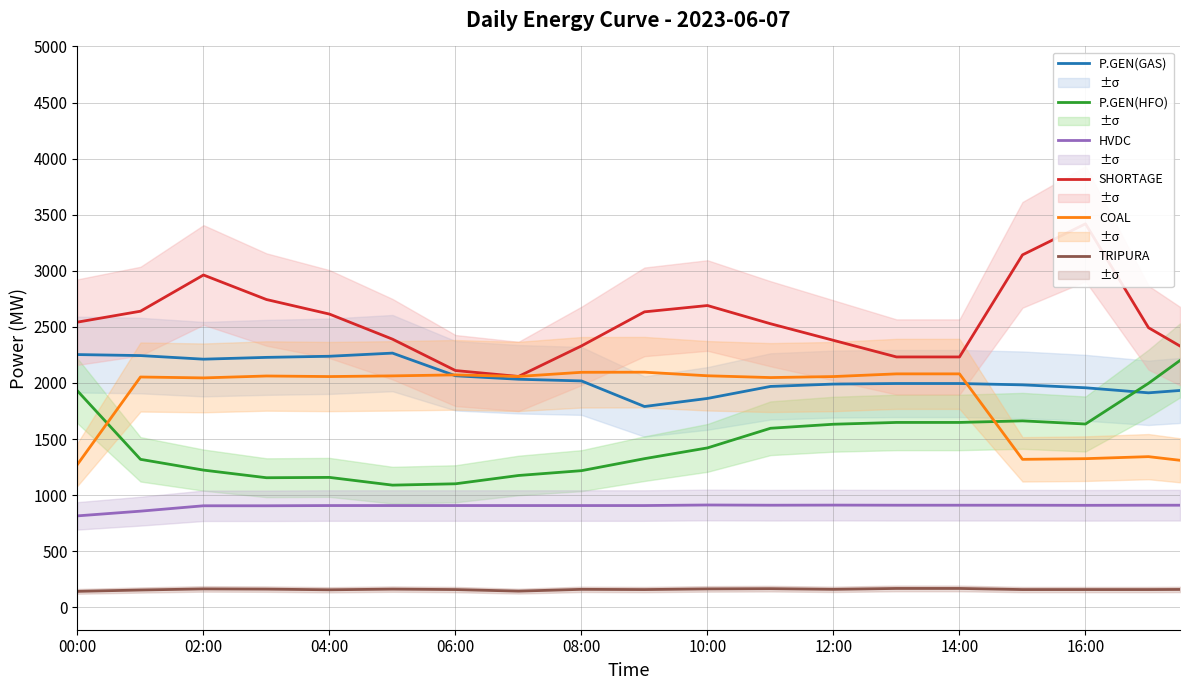

The value of SHORTAGE at 18 is 2633.9. True or false?

True